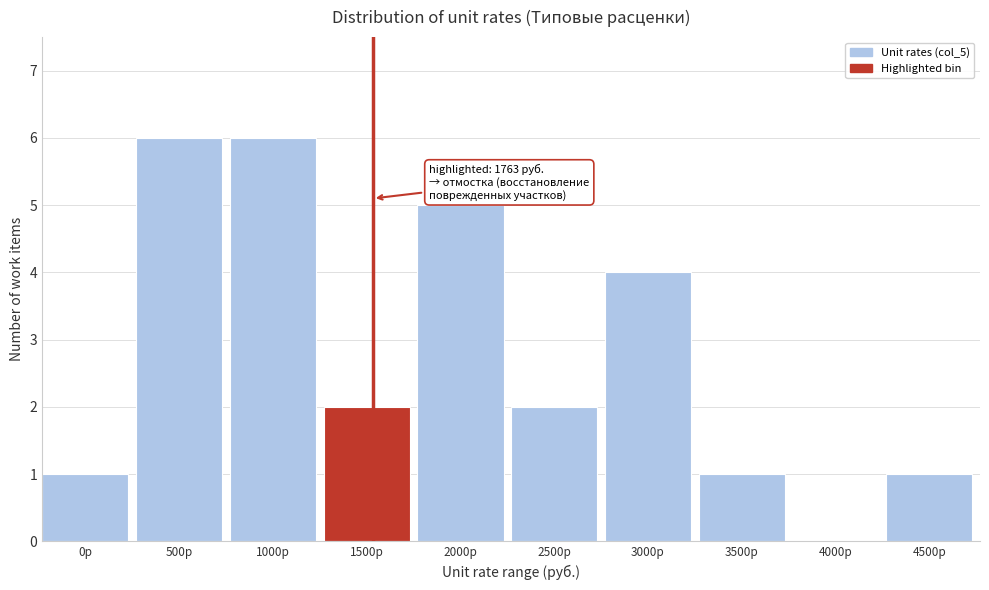

Reading left to right, list all the values displayed in this chart.

0р=1	500р=6	1000р=6	1500р=2	2000р=5	2500р=2	3000р=4	3500р=1	4000р=0	4500р=1